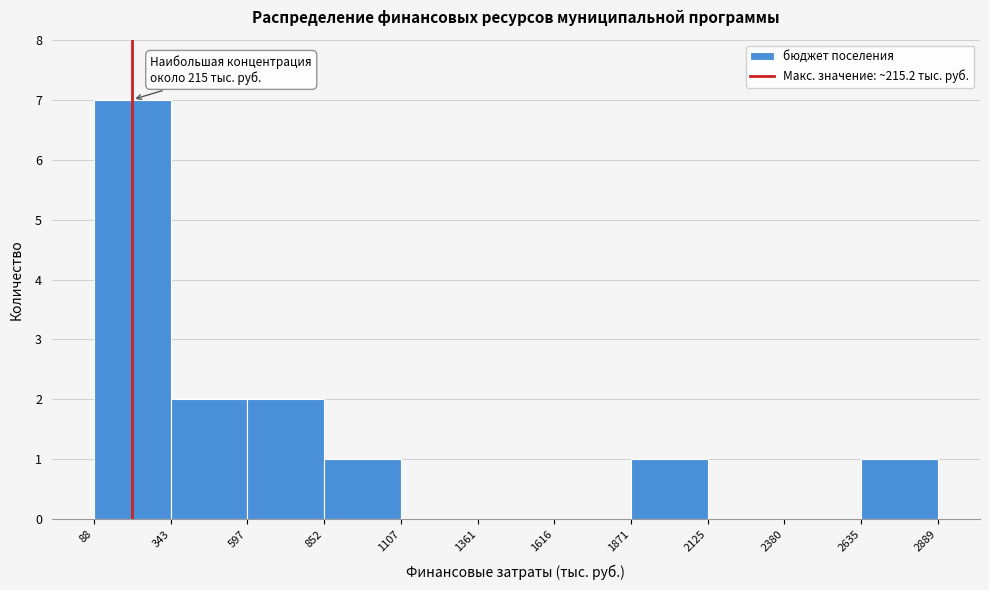

Which range on the x-axis has the tallest bar?

88 to 343